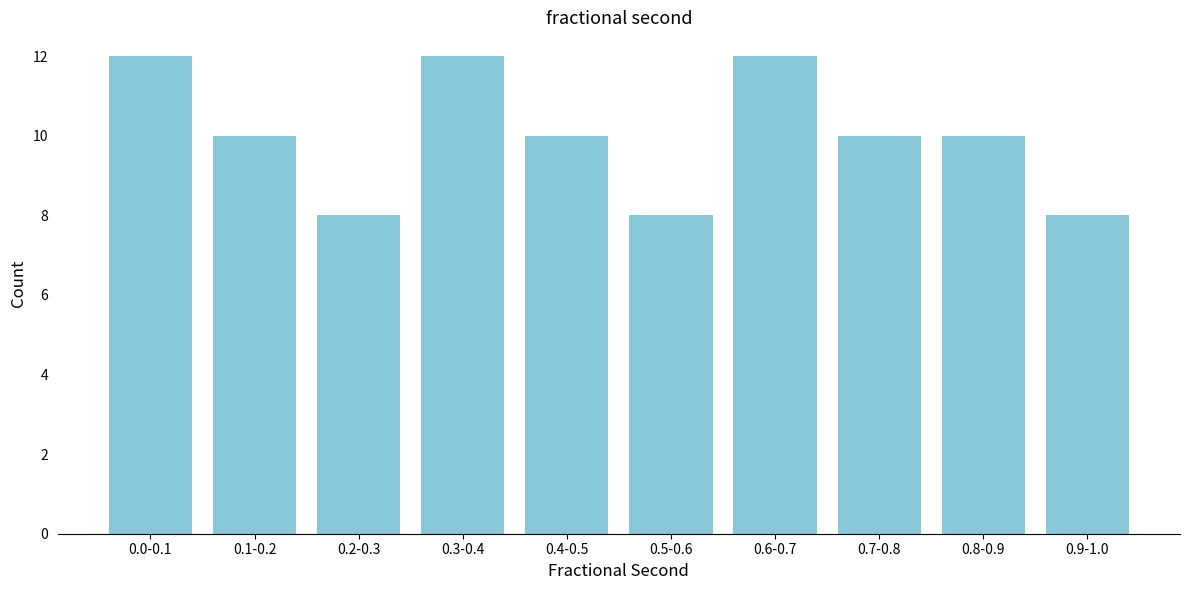

Reading left to right, list all the values displayed in this chart.

0.0-0.1=12	0.1-0.2=10	0.2-0.3=8	0.3-0.4=12	0.4-0.5=10	0.5-0.6=8	0.6-0.7=12	0.7-0.8=10	0.8-0.9=10	0.9-1.0=8